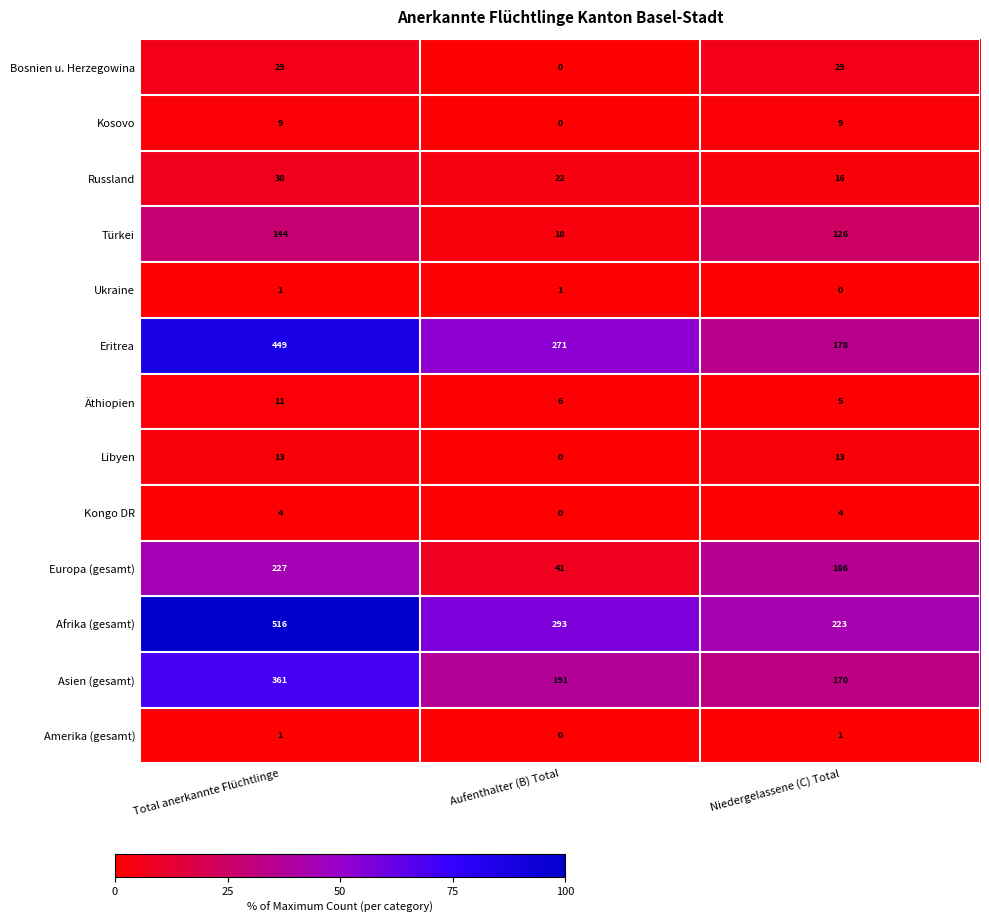

Which label corresponds to the largest value in the chart?

Total anerkannte Flüchtlinge